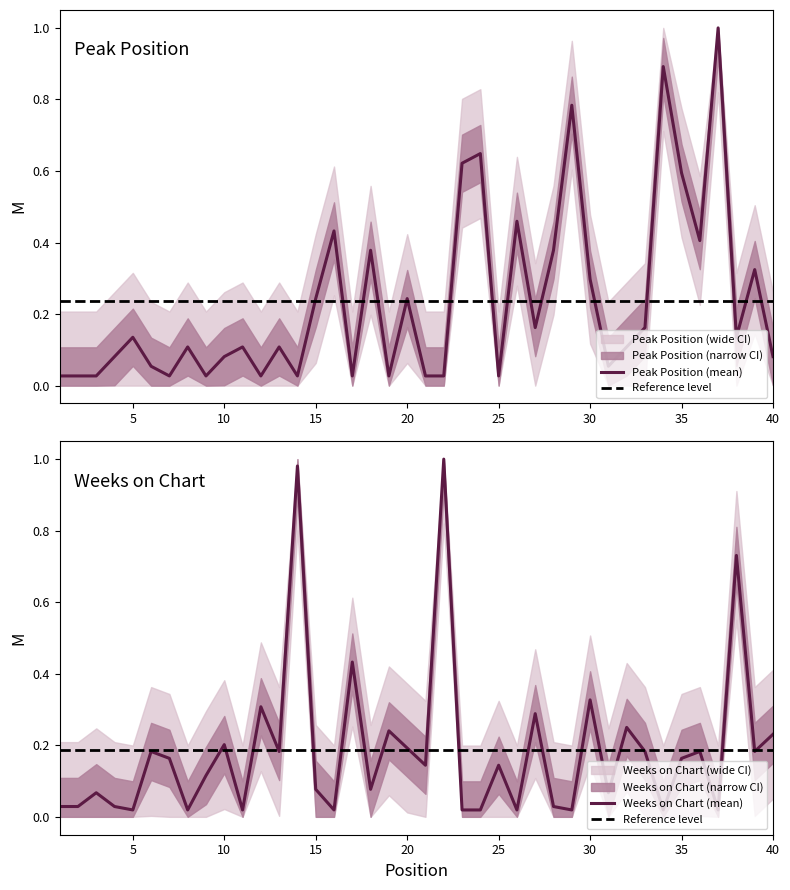

What are all the series names shown in the legend?

peak_position, weeks_on_chart